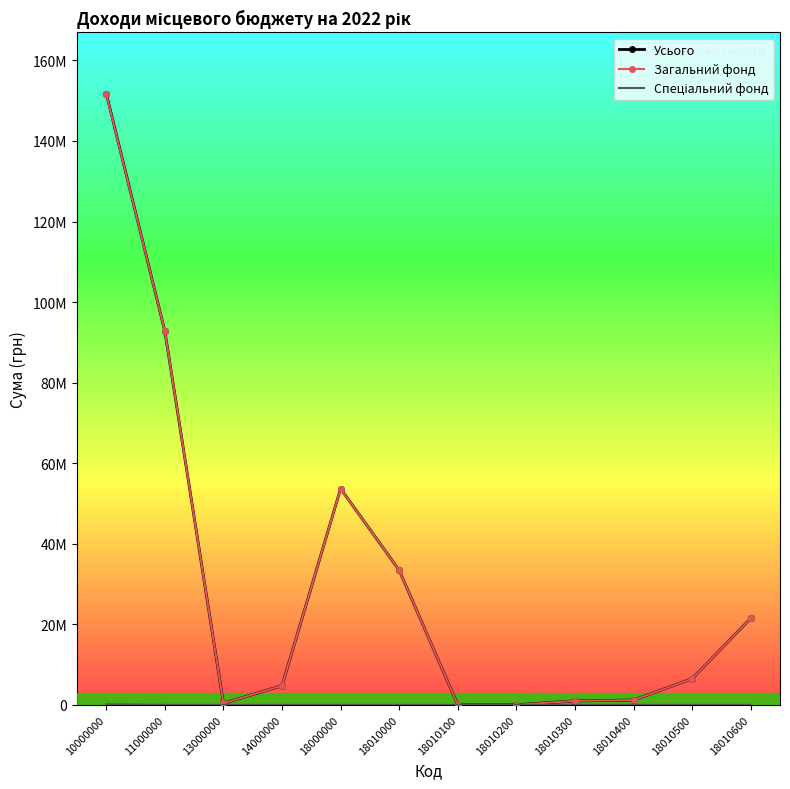

True or false: Усього and Спеціальний фонд cross at least once.

False